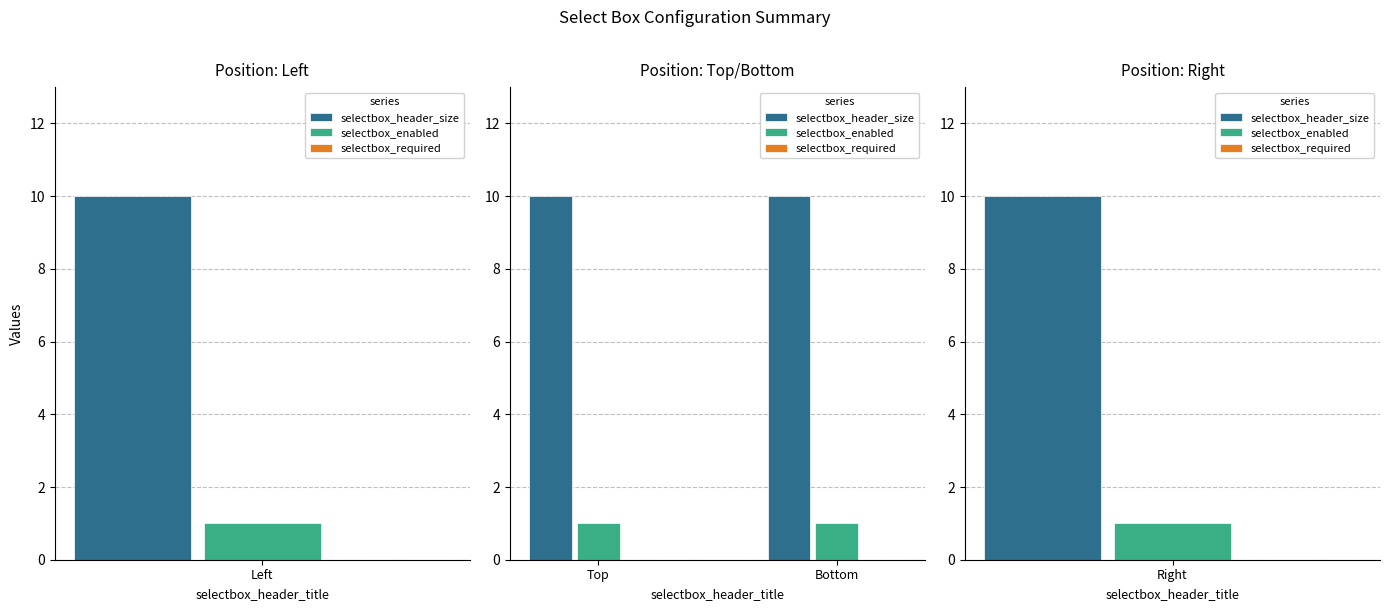

What are all the series names shown in the legend?

selectbox_header_size, selectbox_enabled, selectbox_required